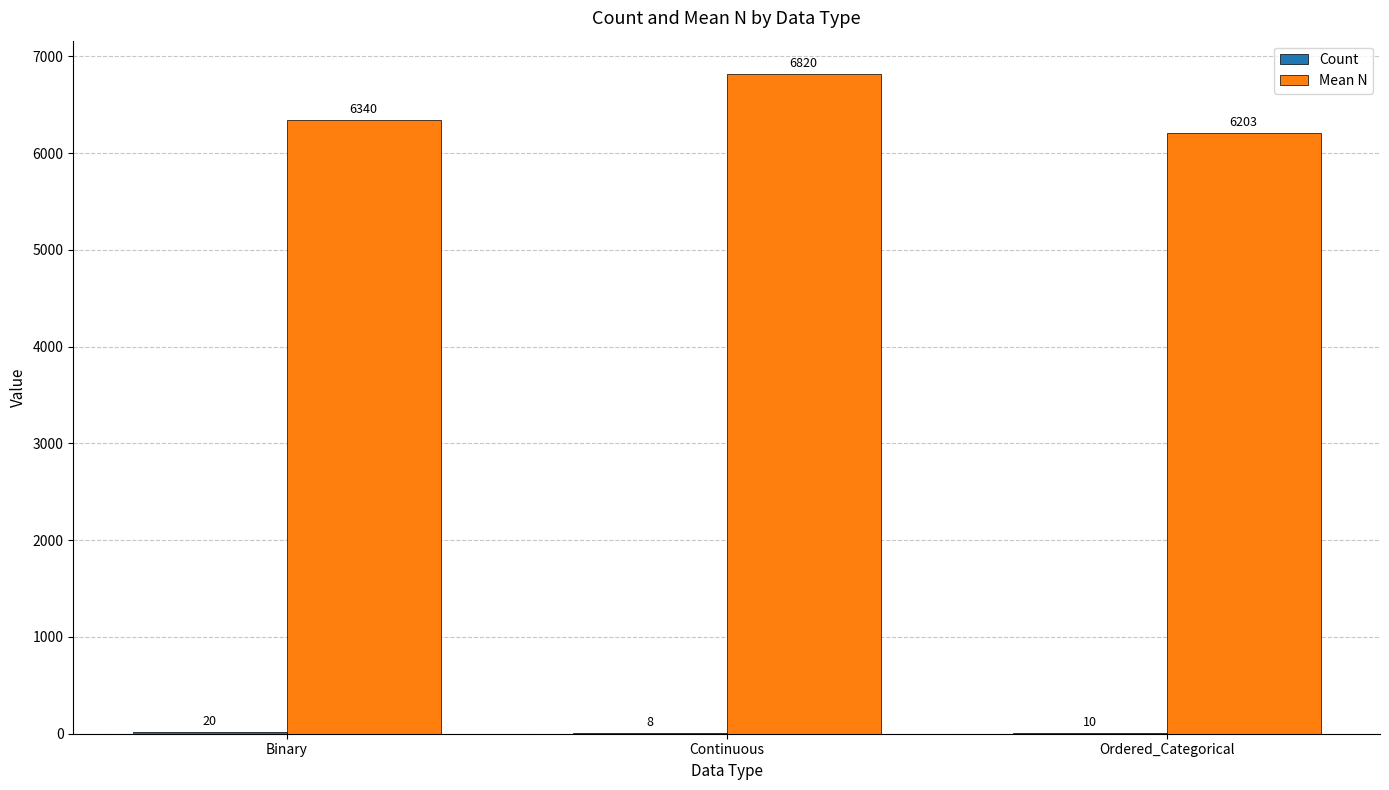

What is the greatest value displayed?

6820